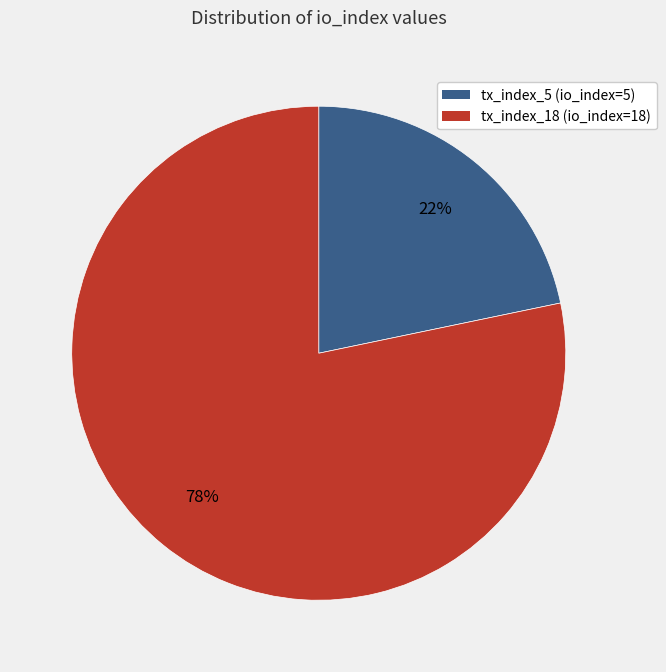

True or false: tx_index_5 accounts for 22% of the total.

True